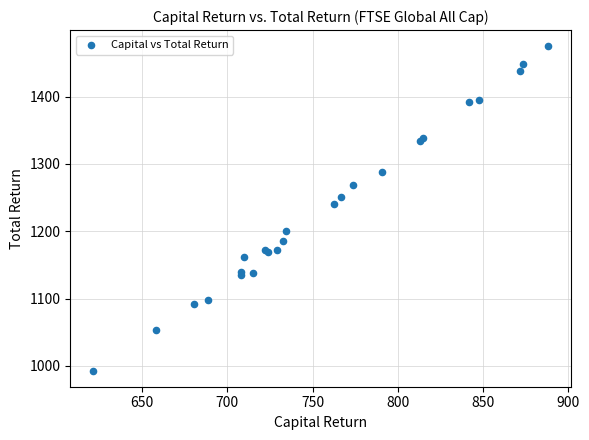

What Y value in the scatter plot is closest to 1233?

1239.8